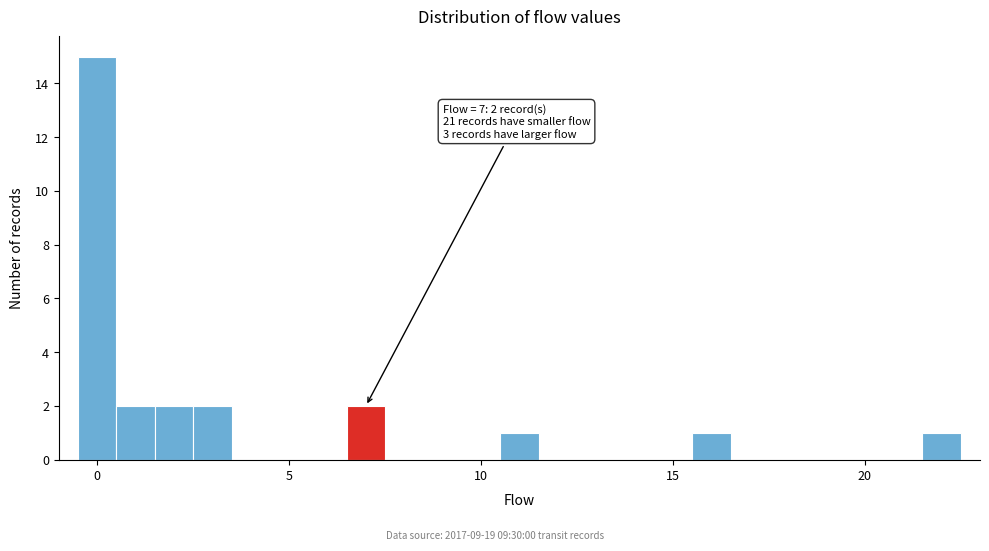

Read against the x-axis, roughly where is the centre of the tallest bar?

0.0